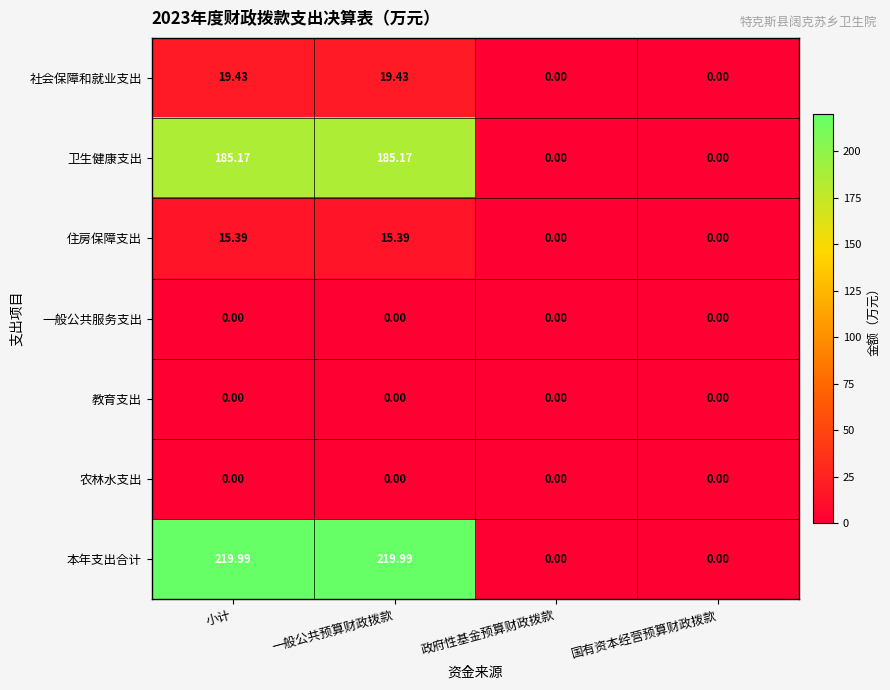

How many distinct data groups are displayed?

7